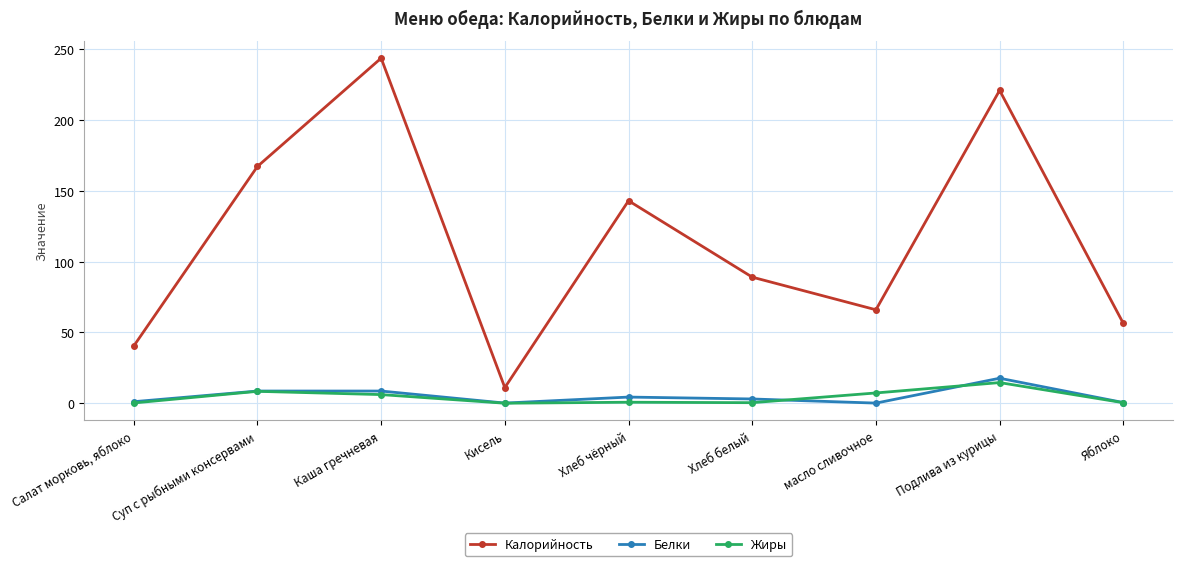

What is the difference between the Жиры values at Хлеб чёрный and Салат морковь, яблоко?

0.5